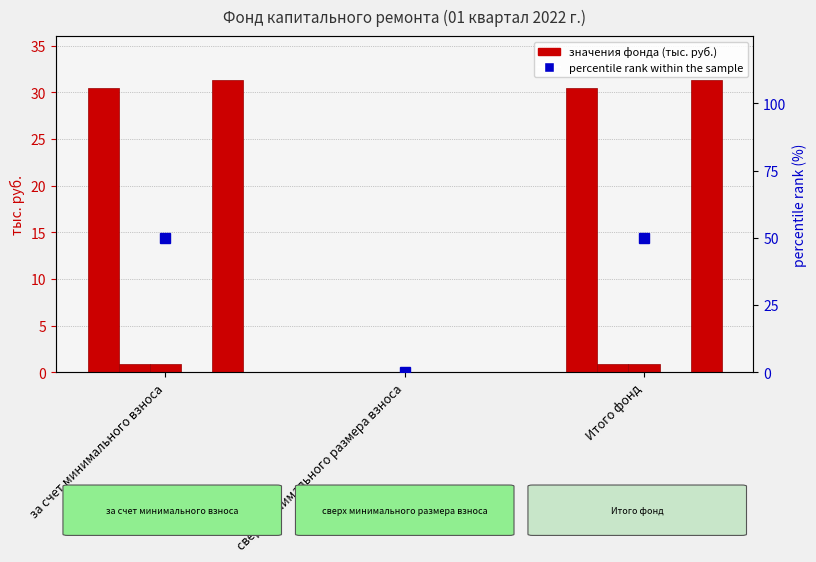

At how many categories does at least one series exceed 25?

2